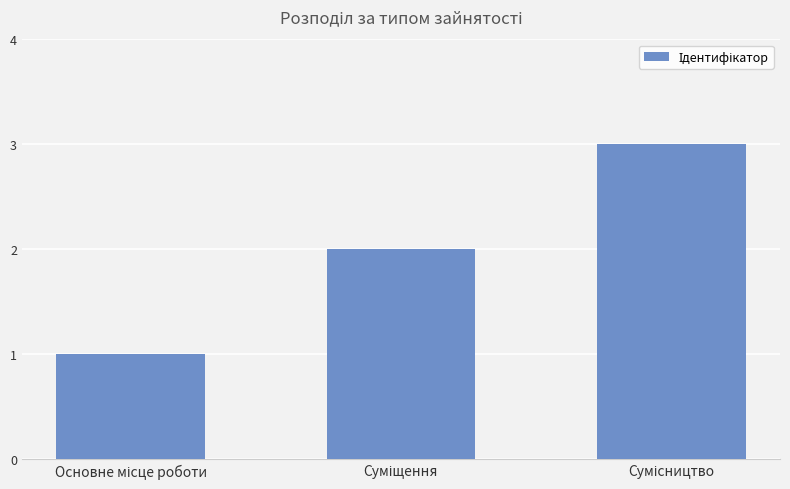

What is the sum of all values?

6